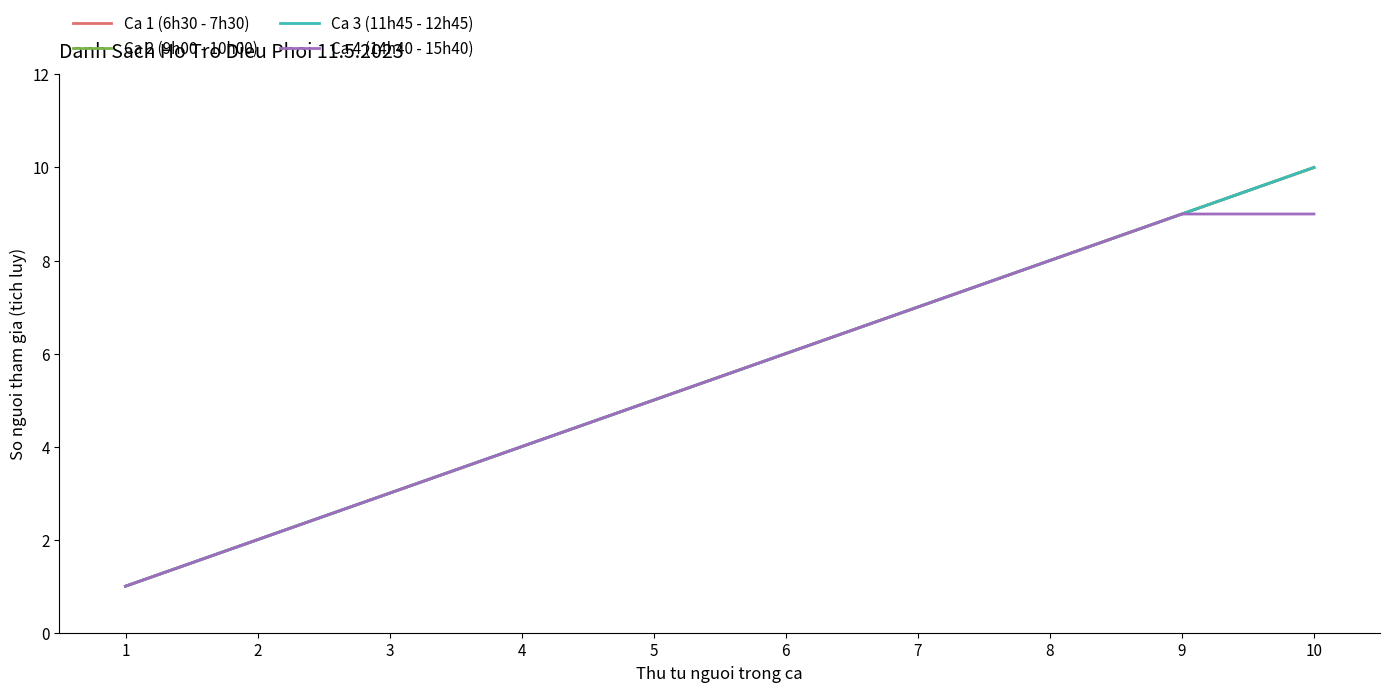

Does the chart have visible grid lines?

No